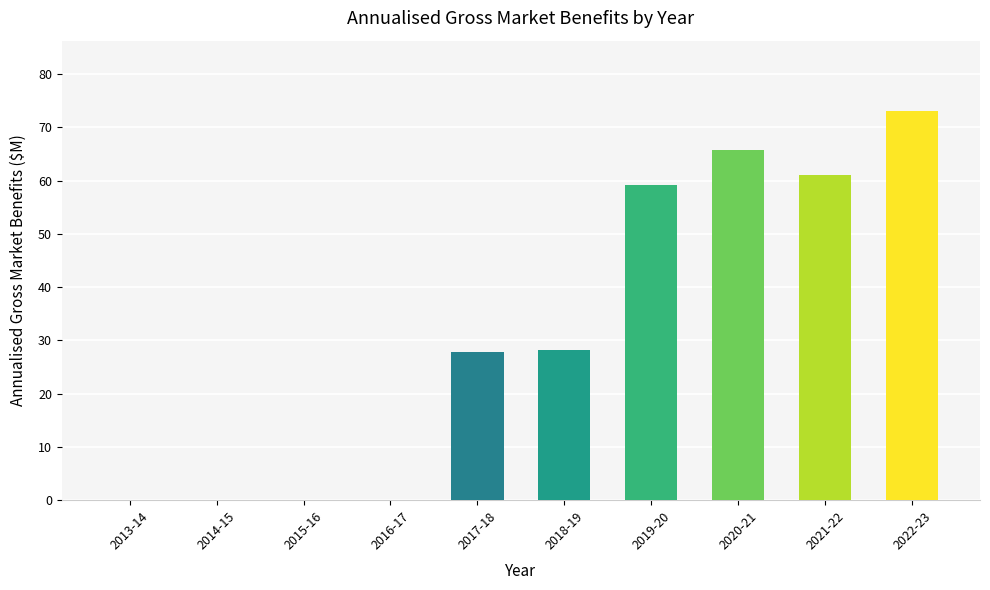

Which has a higher value, 2019-20 or 2013-14?

2019-20